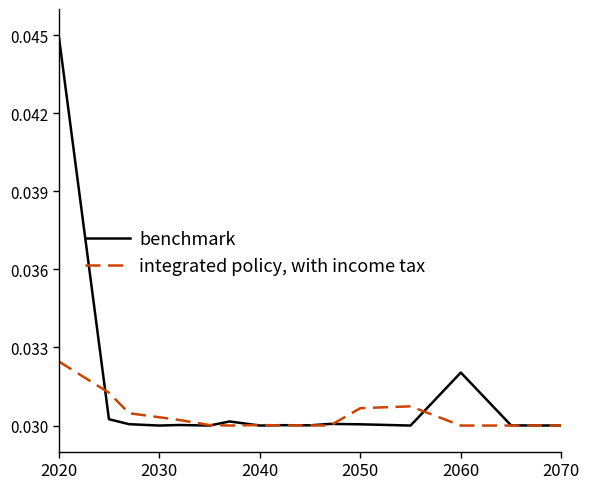

List the series in order of their overall mean, lowest first.

integrated policy, with income tax, benchmark